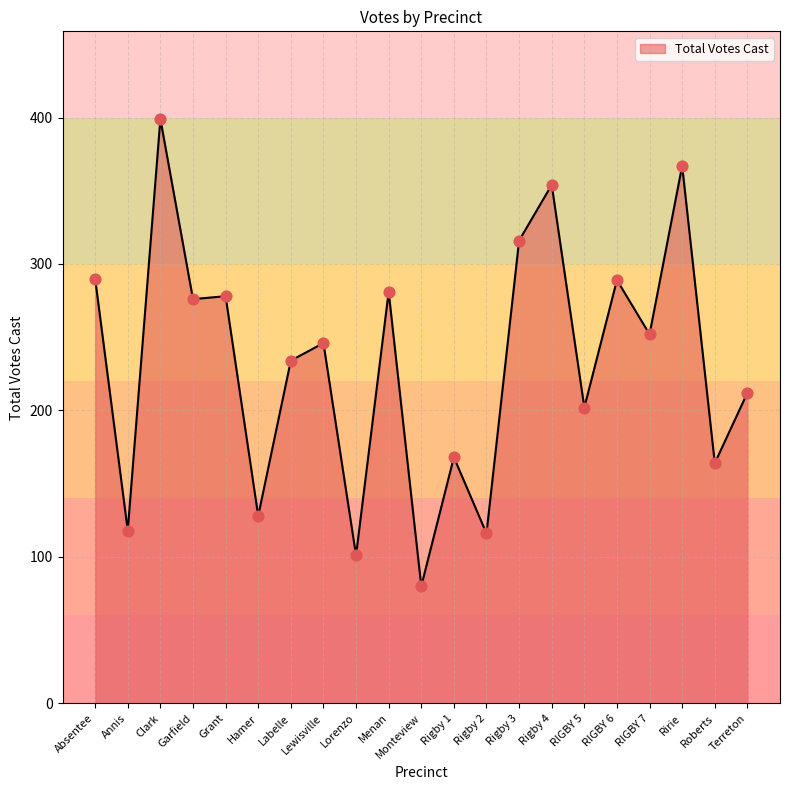

What is the ratio of the value at Hamer to the value at RIGBY 7?

0.5